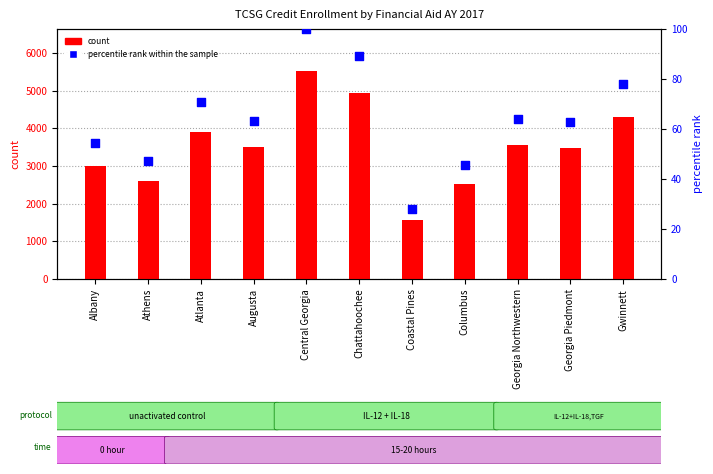

What is the total value across all series at Albany?

3060.3